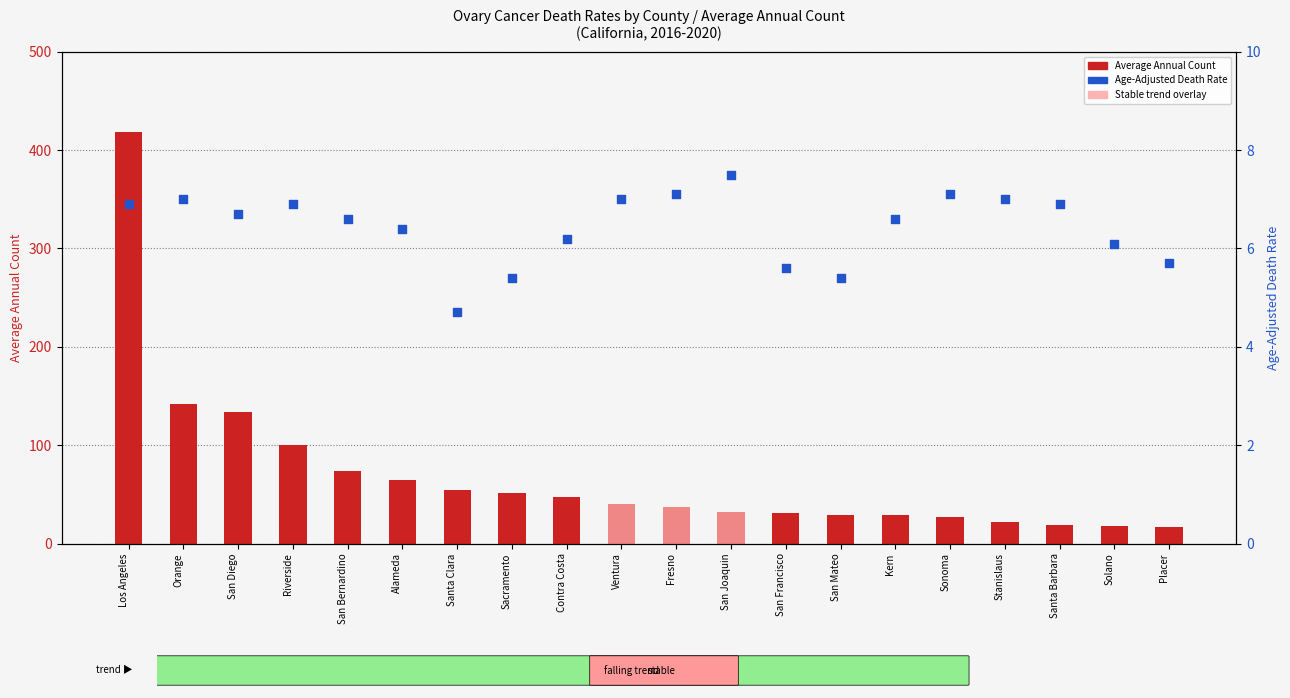

At how many categories does at least one series exceed 411?

1